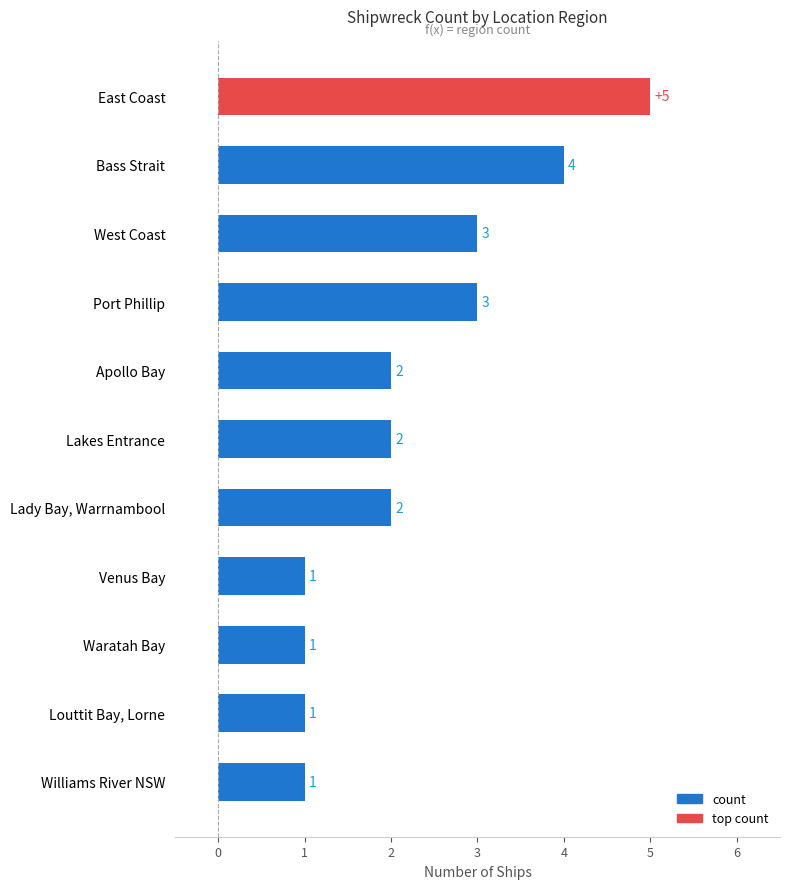

What is the sum of all values?

25